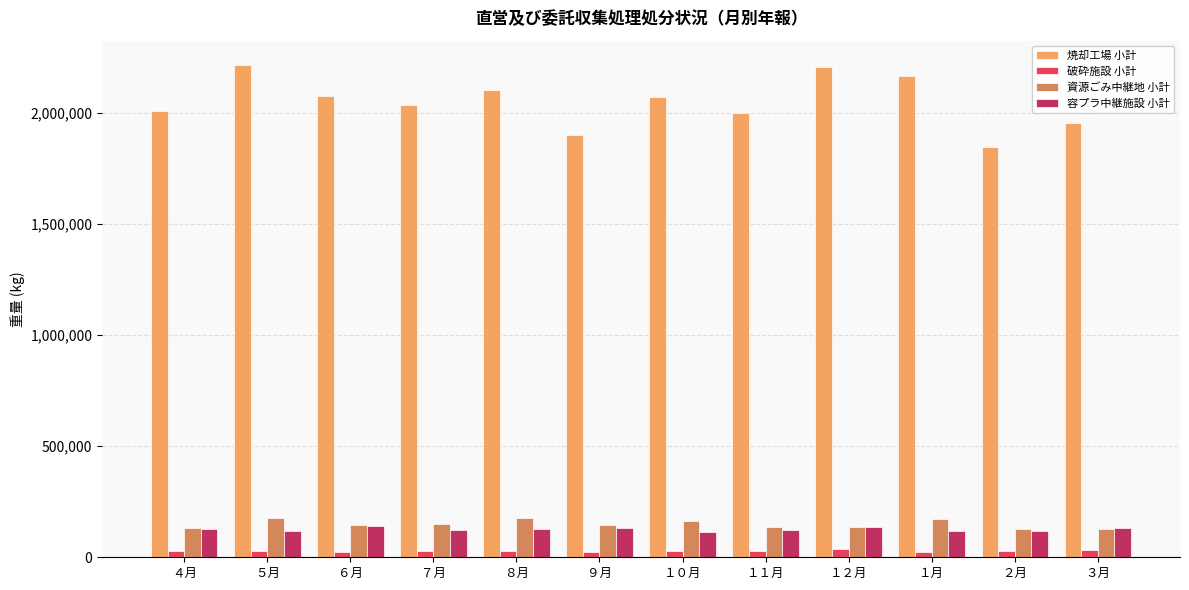

What is the label of the 1st bar from the left?

４月